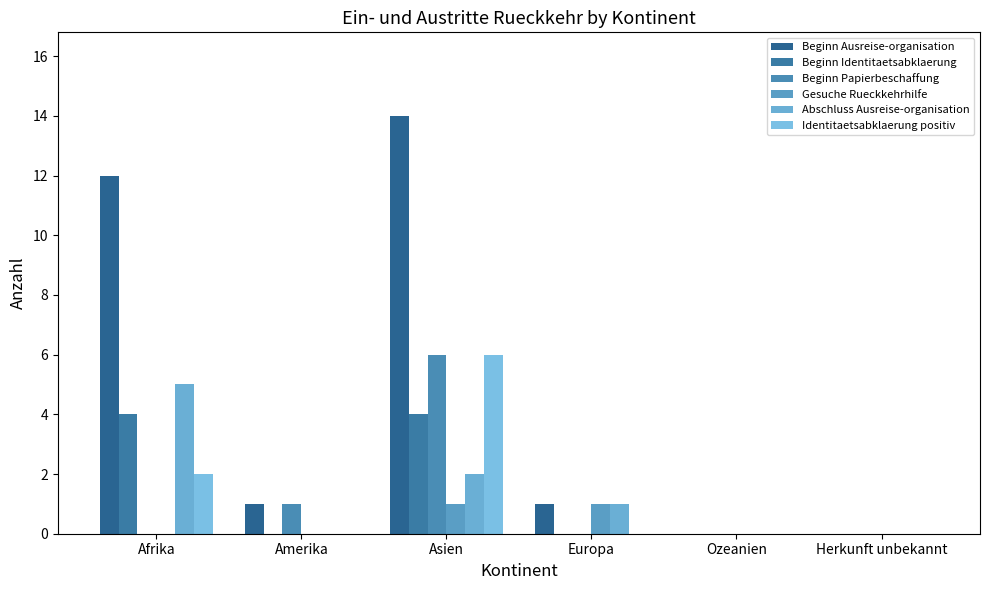

At which category does the chart reach its peak across all series?

Asien